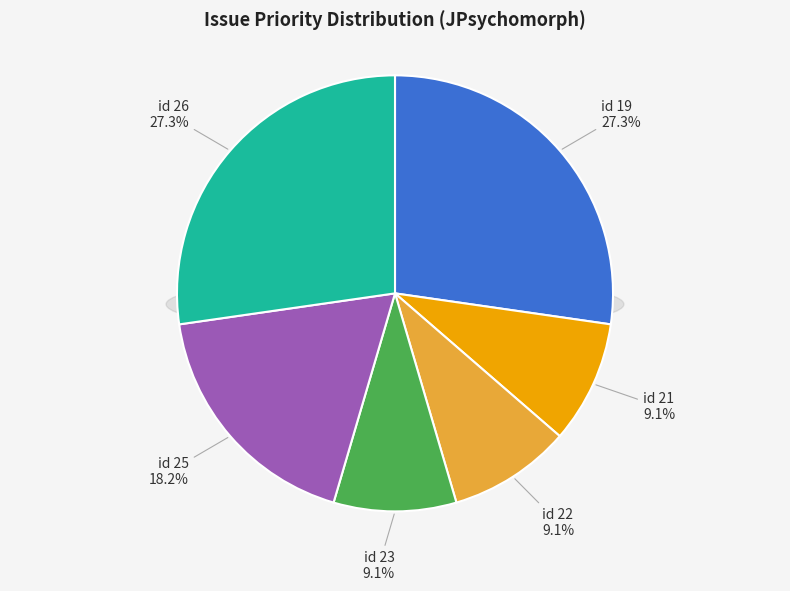

The 22 slice represents 9% of the pie. True or false?

True